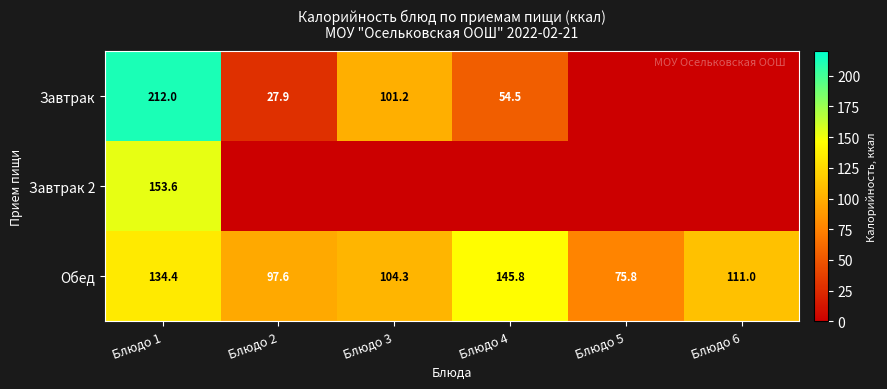

What is the spread (max minus min) of values at Блюдо 1?

77.6